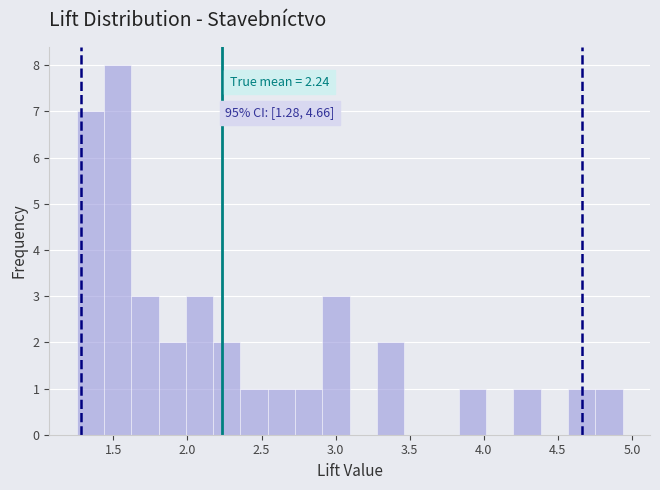

Around what value on the x-axis is the tallest bar? Give the approximate position of its centre, as read against the axis.

1.55